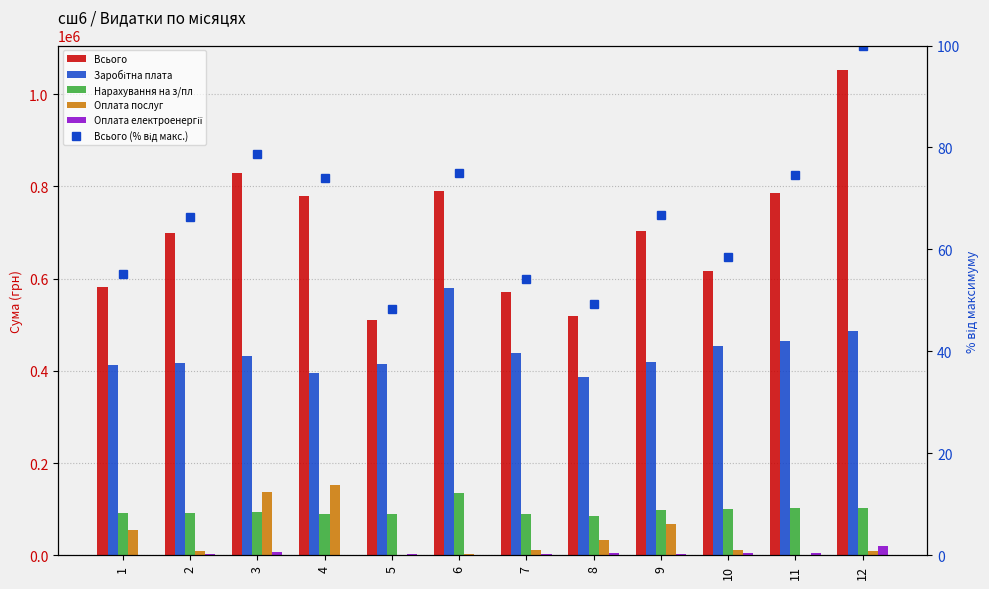

What are all the series names shown in the legend?

Всього, Заробітна плата, Нарахування на з/пл, Оплата послуг, Оплата електроенергії, Всього (% від макс.)